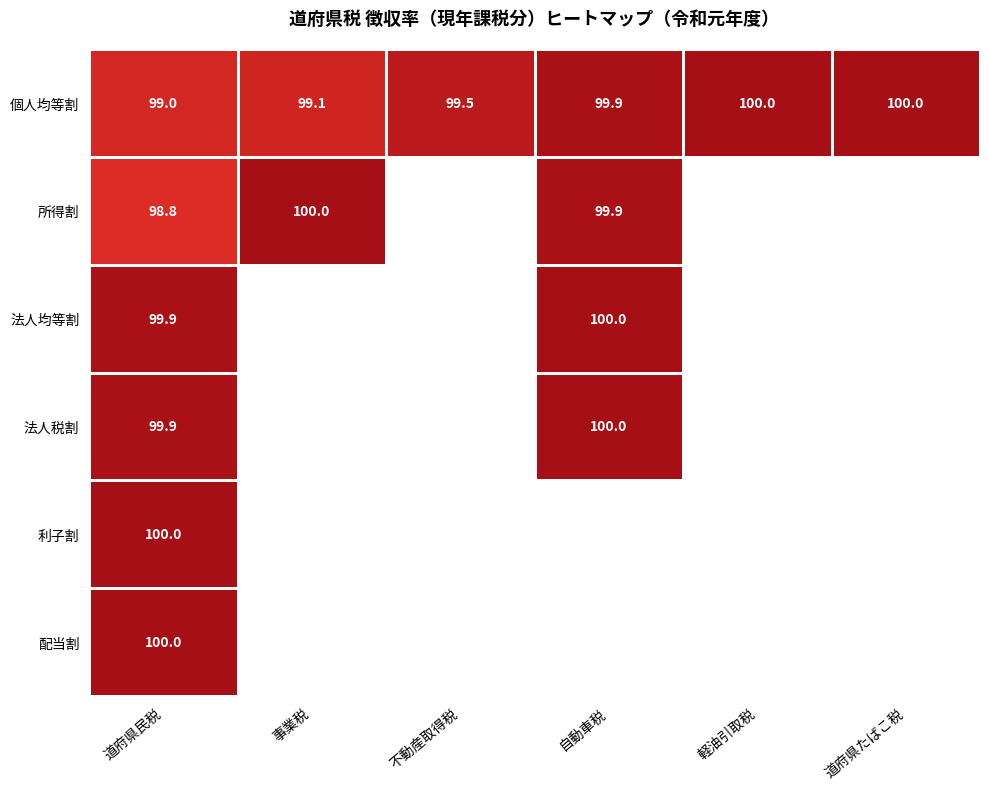

Is the value of 軽油引取税 at 個人均等割 greater than the value of 事業税 at 利子割?

Yes